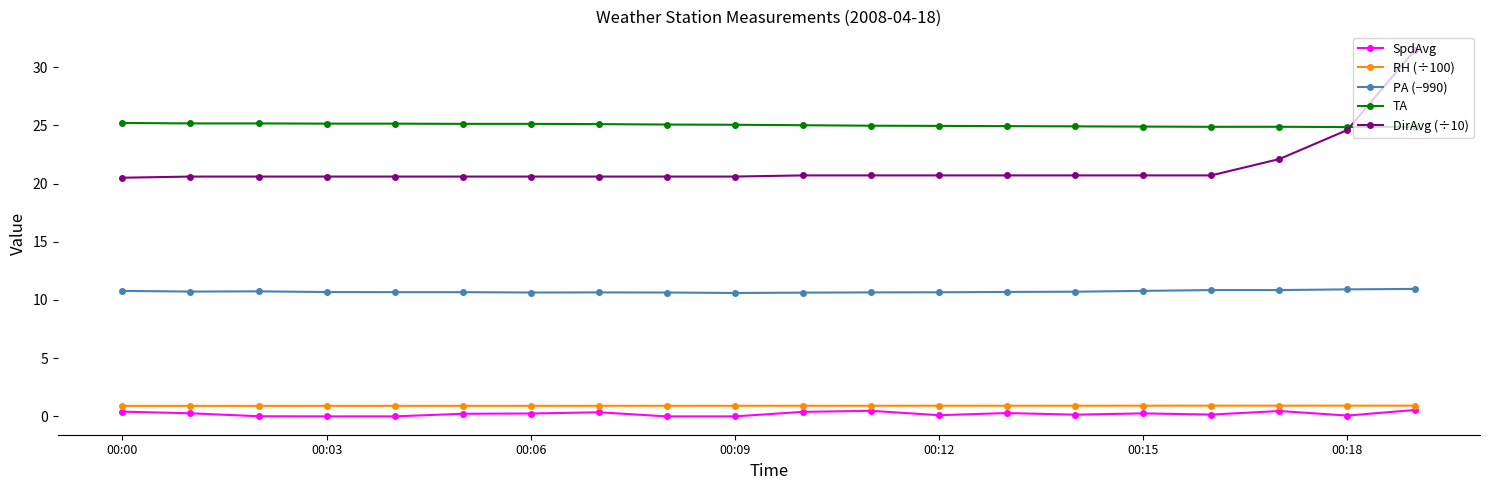

What are all the series names shown in the legend?

SpdAvg, RH (÷100), PA (−990), TA, DirAvg (÷10)